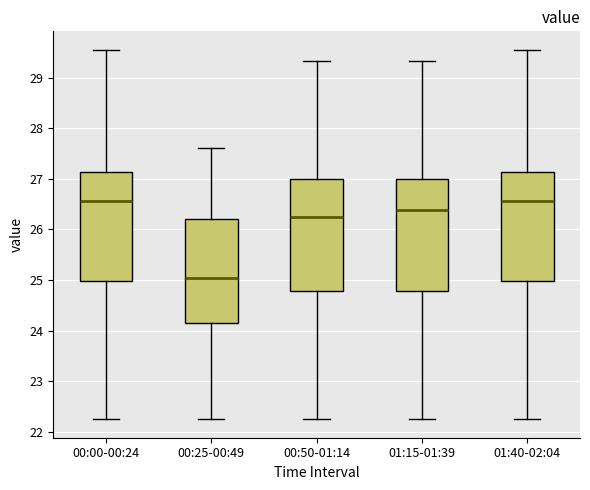

Reading left to right, read every box against the y-axis: the position of its median line, the range the box covers, and the ends of its whiskers. The values are not printed on the chart, so give them approximately, as read against the axis.

00:00-00:24: median 26.6, box 25.0 to 27.1, whiskers 22.3 to 29.6
00:25-00:49: median 25.1, box 24.1 to 26.2, whiskers 22.3 to 27.6
00:50-01:14: median 26.3, box 24.8 to 27.0, whiskers 22.3 to 29.3
01:15-01:39: median 26.4, box 24.8 to 27.0, whiskers 22.3 to 29.3
01:40-02:04: median 26.6, box 25.0 to 27.1, whiskers 22.3 to 29.6